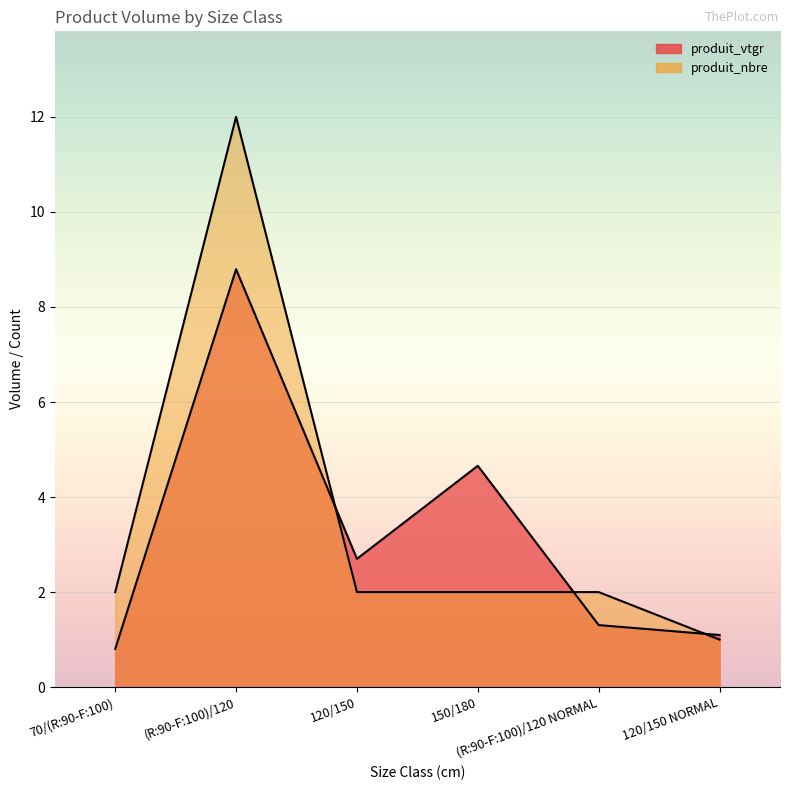

List the series in order of their peak value, lowest first.

produit_vtgr, produit_nbre